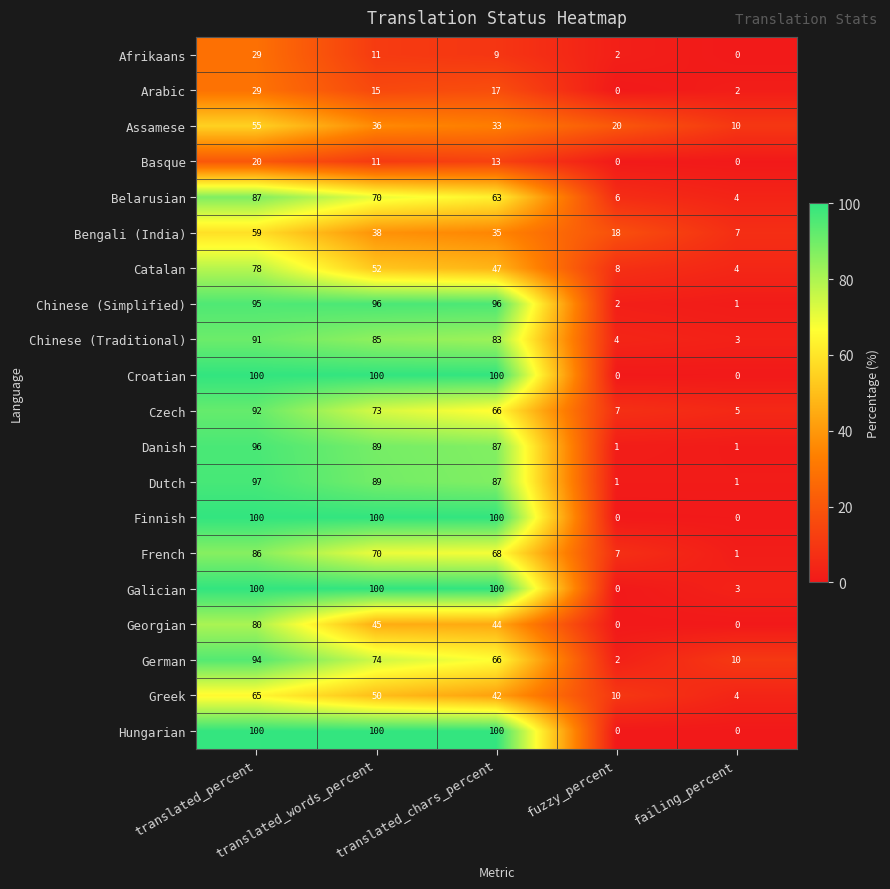

What is the average value of the Danish series?

55